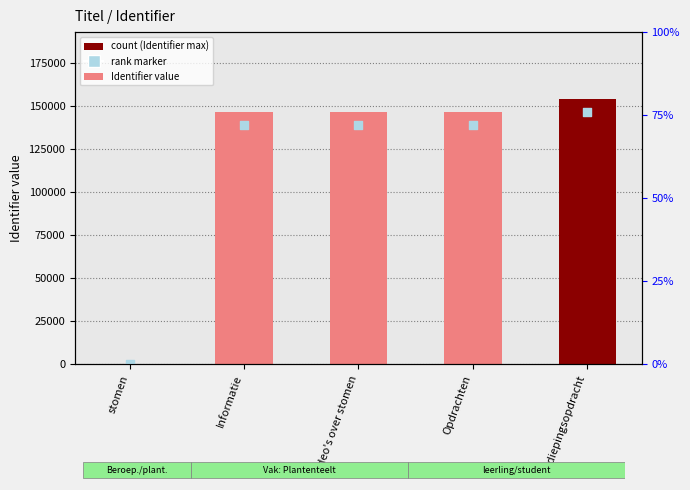

Which series has the widest spread of Y values?

Identifier